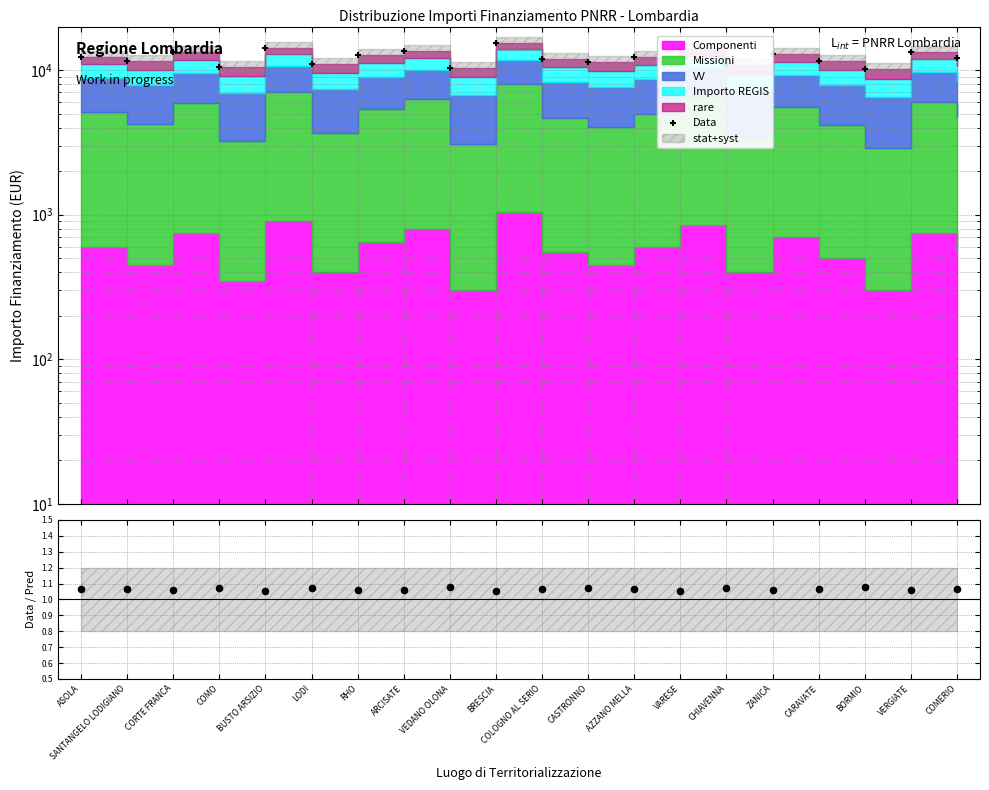

Which series has the largest total across all categories?

Data